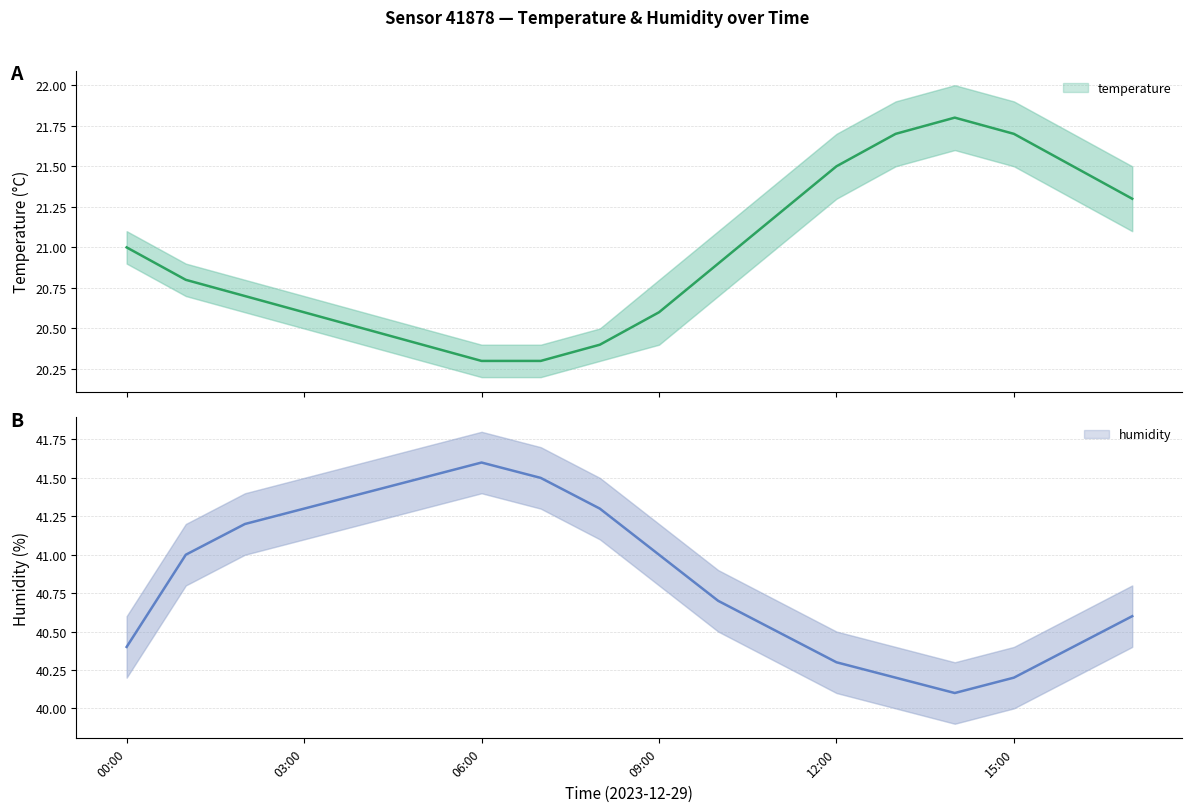

Where is the first local maximum for humidity?

06:00